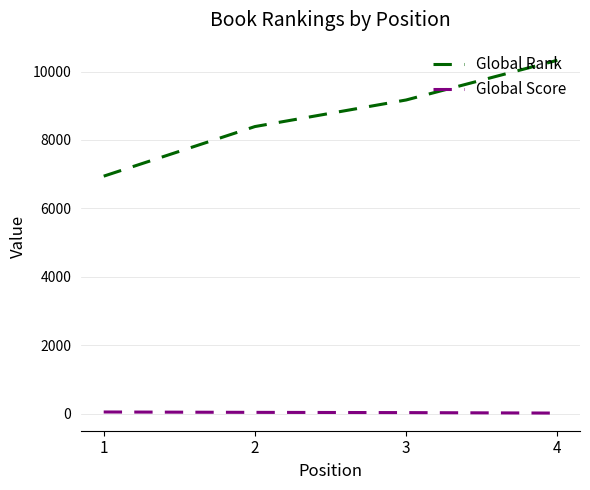

True or false: Global Rank has more than 1 points higher than both neighbors.

False